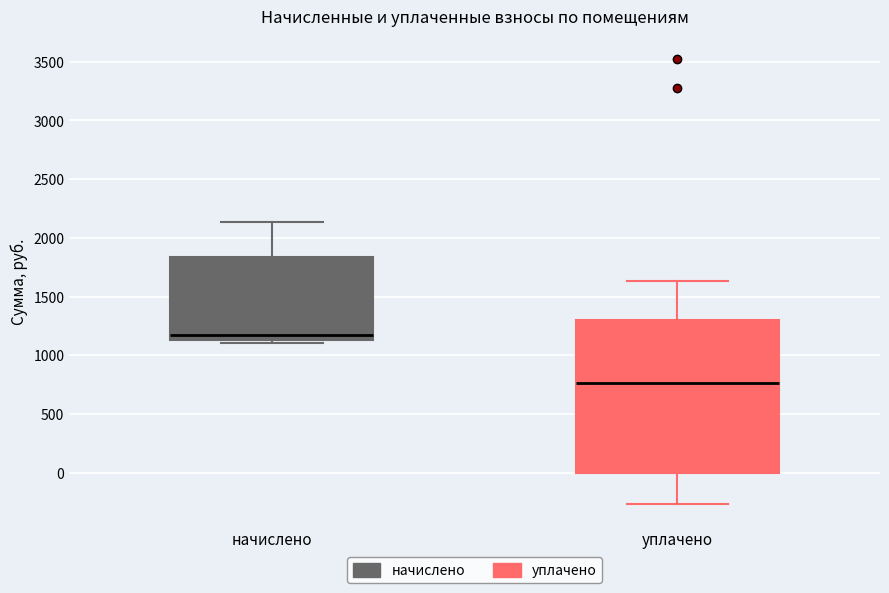

Where does the upper whisker of the box for начислено end on the y-axis? The values are not printed on the chart, so give them approximately, as read against the axis.

2150